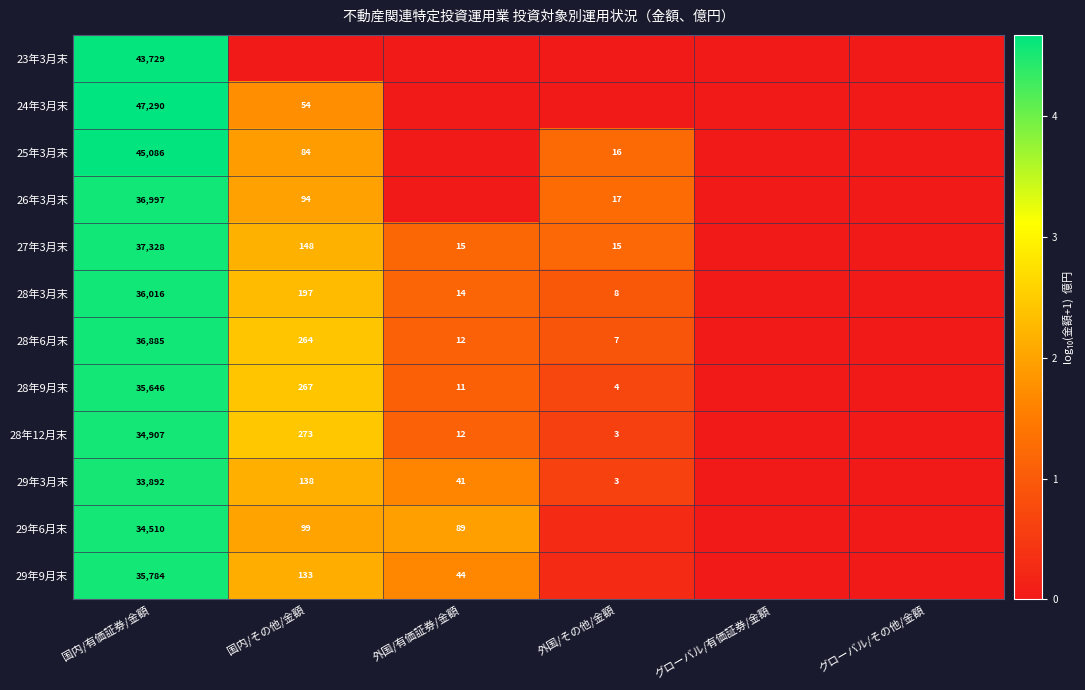

Is the value of 29年3月末 at 国内/有価証券/金額 greater than the value of 28年9月末 at 国内/有価証券/金額?

No